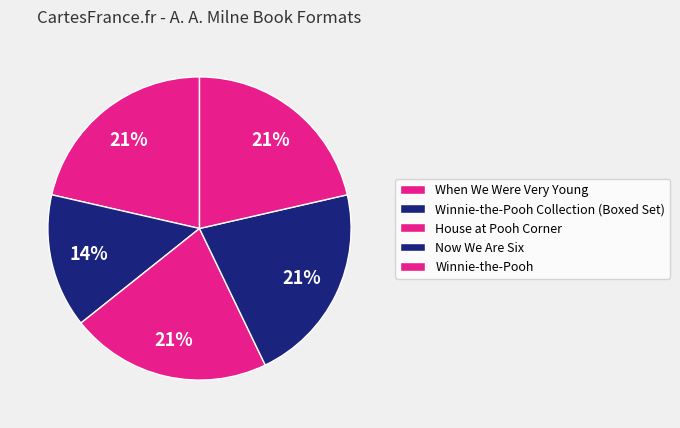

Is there any slice that represents more than half of the pie?

No